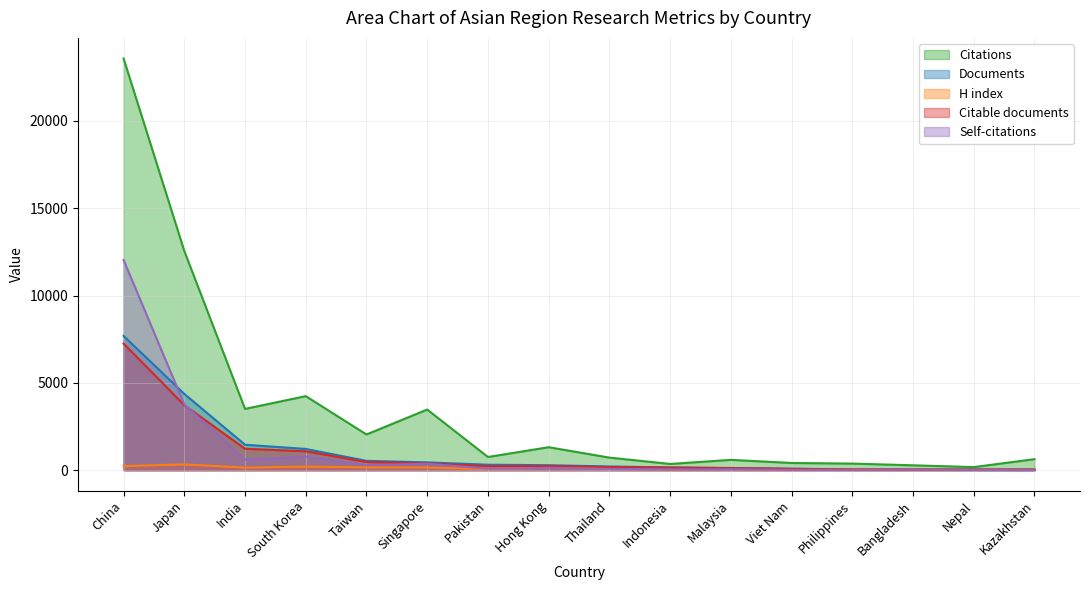

What is the difference between the second highest and second lowest values in the H index series?

201